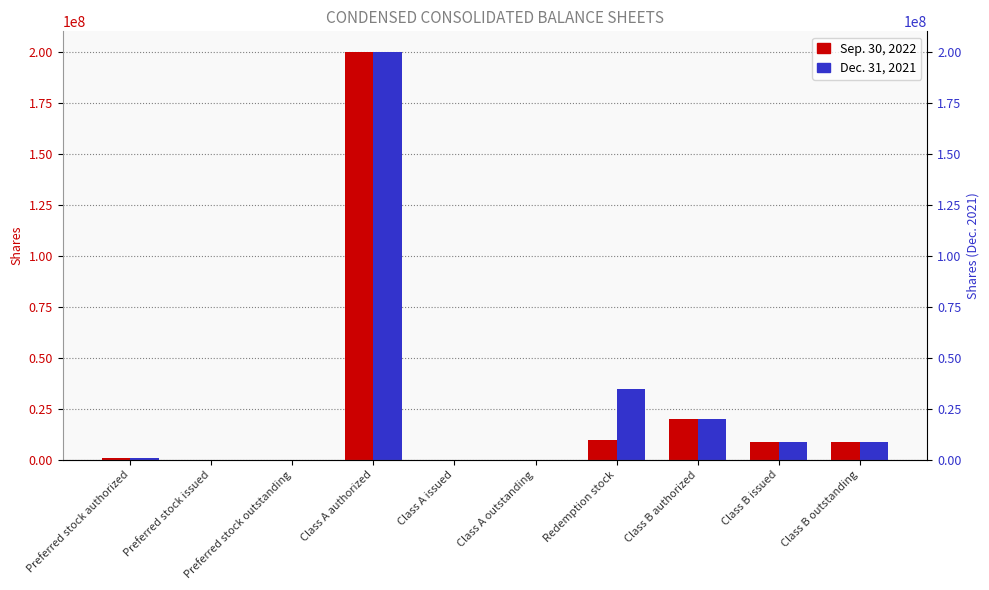

Which series has the largest total across all categories?

Dec. 31, 2021